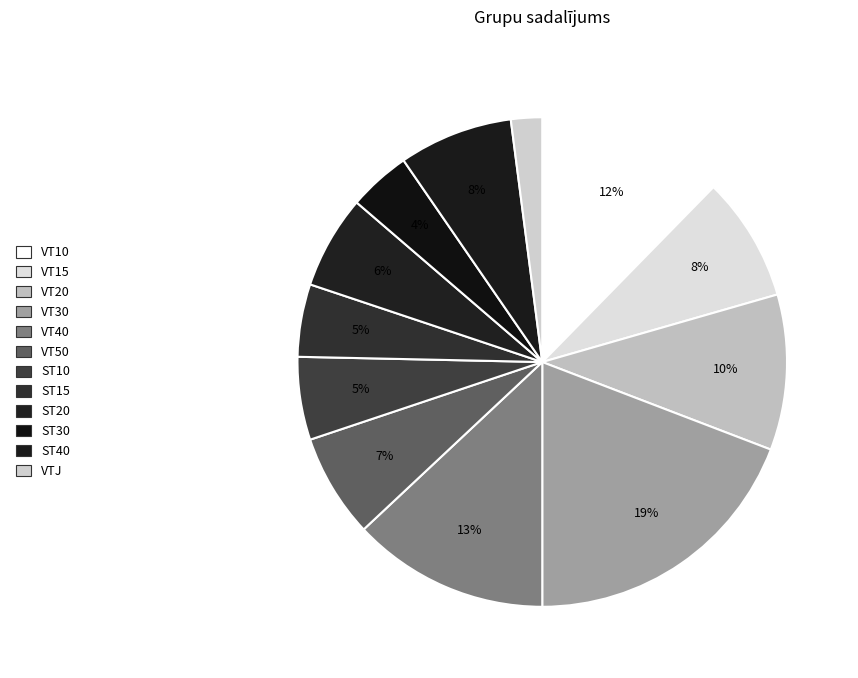

Approximately how many times larger is the value at VT10 compared to VT50?

1.8